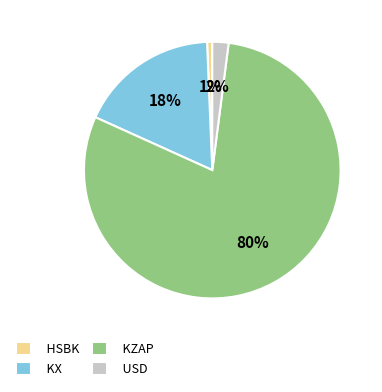

Which has a higher value, KX or KZAP?

KZAP